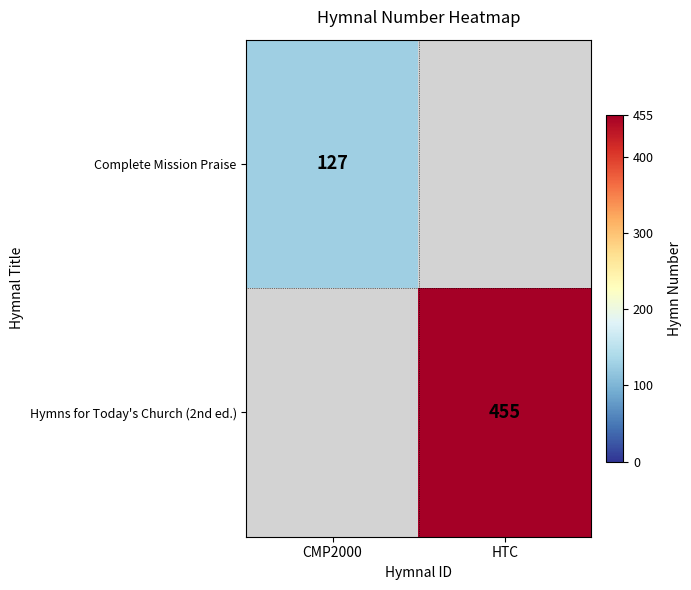

The value of Hymns for Today's Church (2nd ed.) at HTC is 286. True or false?

False